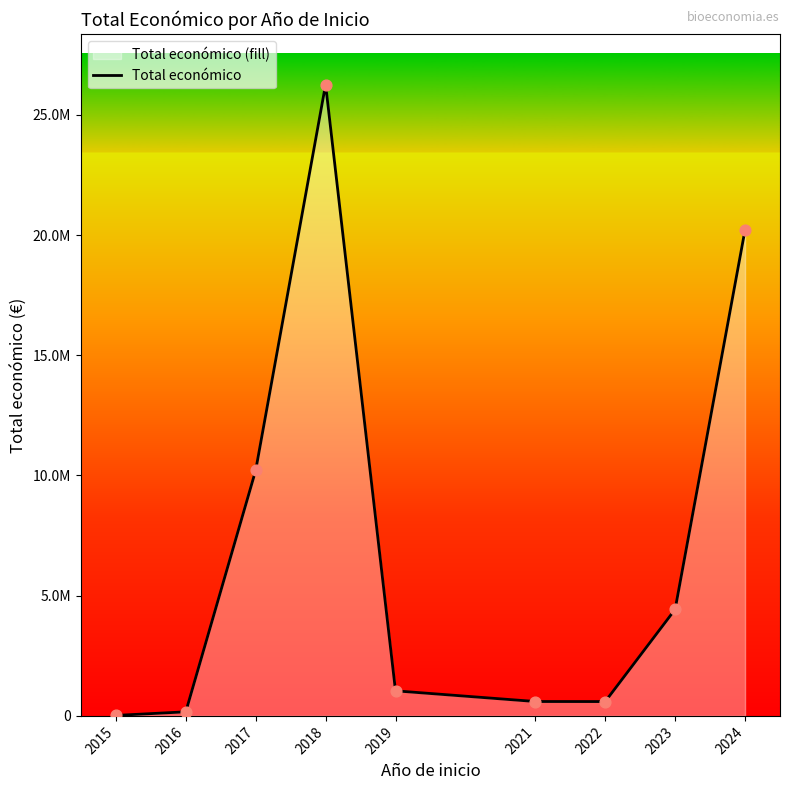

What is the ratio of the value at 2018 to the value at 2017?

2.6